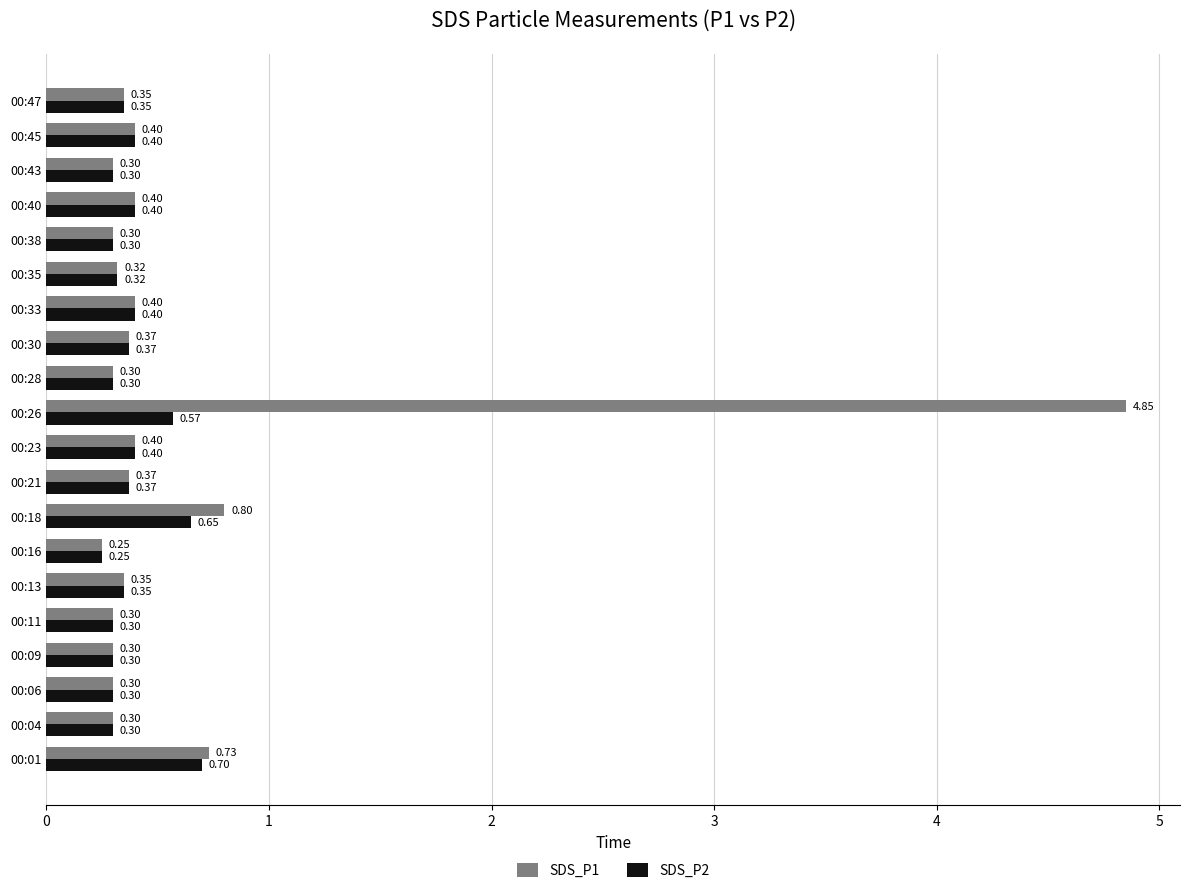

At which category is the sum across all series the highest?

00:26